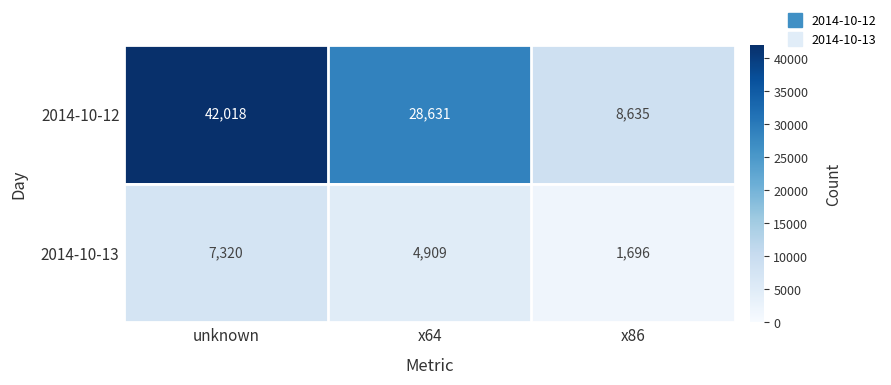

What is the total value across all series at unknown?

49338